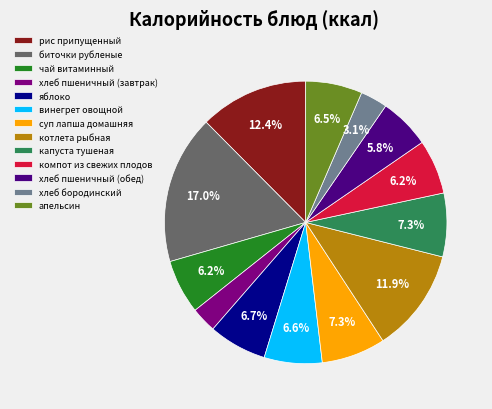

True or false: хлеб бородинский accounts for 8% of the total.

False